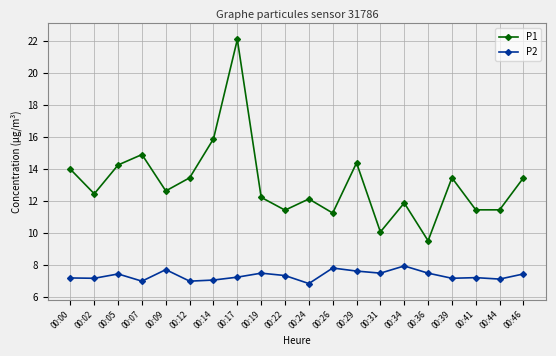

True or false: P1 has more than 2 interior local peaks.

True